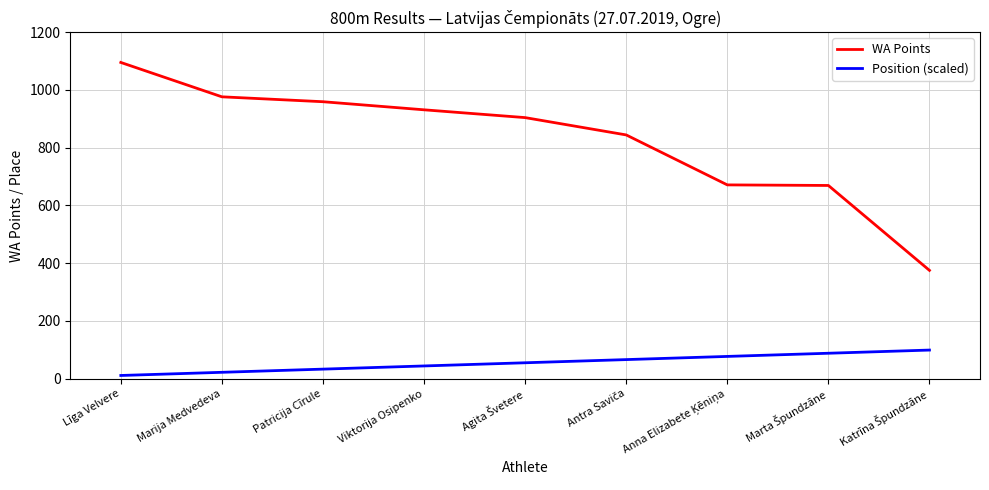

What is the highest value of the Position (scaled) series?

99